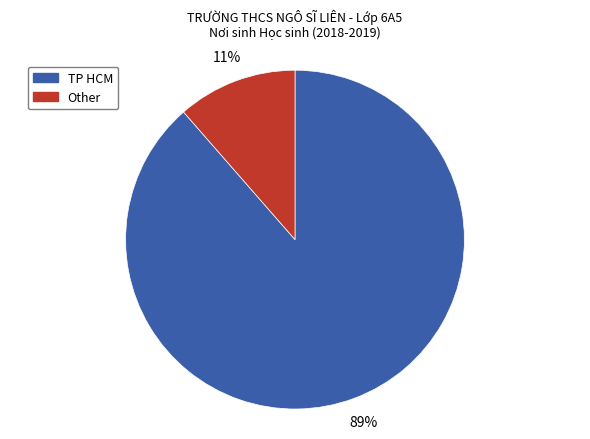

To the nearest percent, what is the combined percentage of Other and TP HCM?

100%